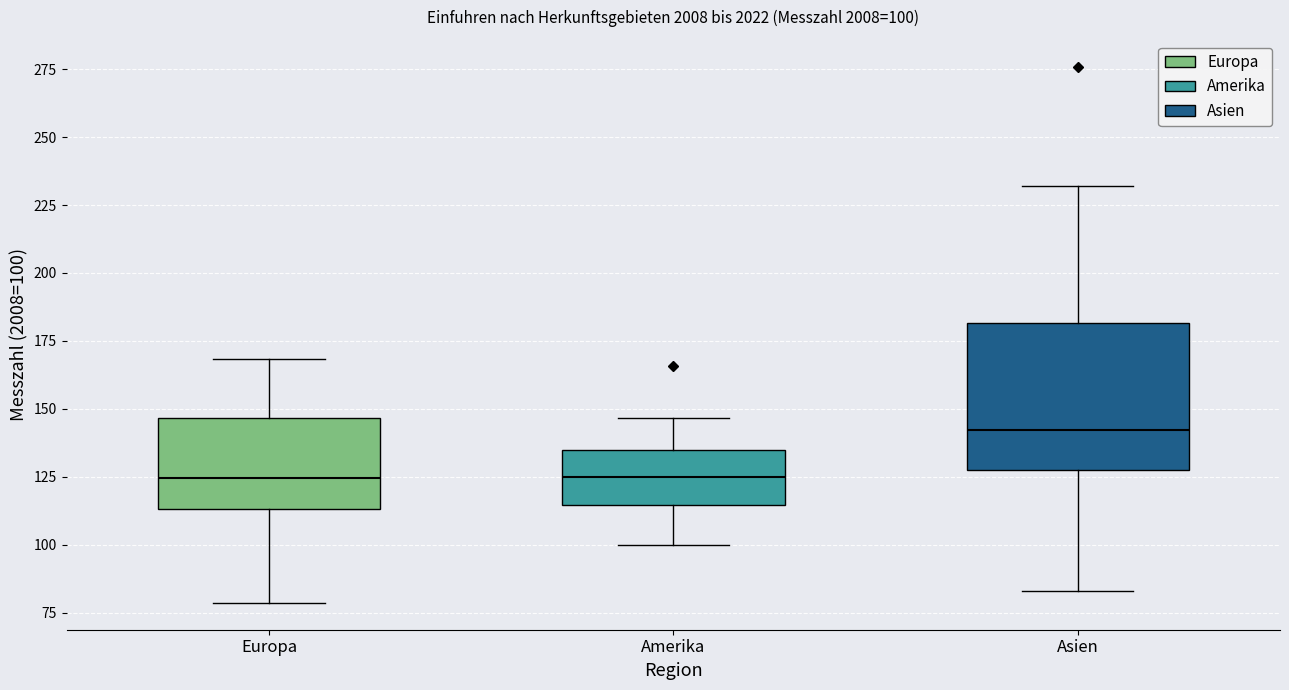

Comparing the boxes themselves (not the whiskers), which one is the tallest?

Asien